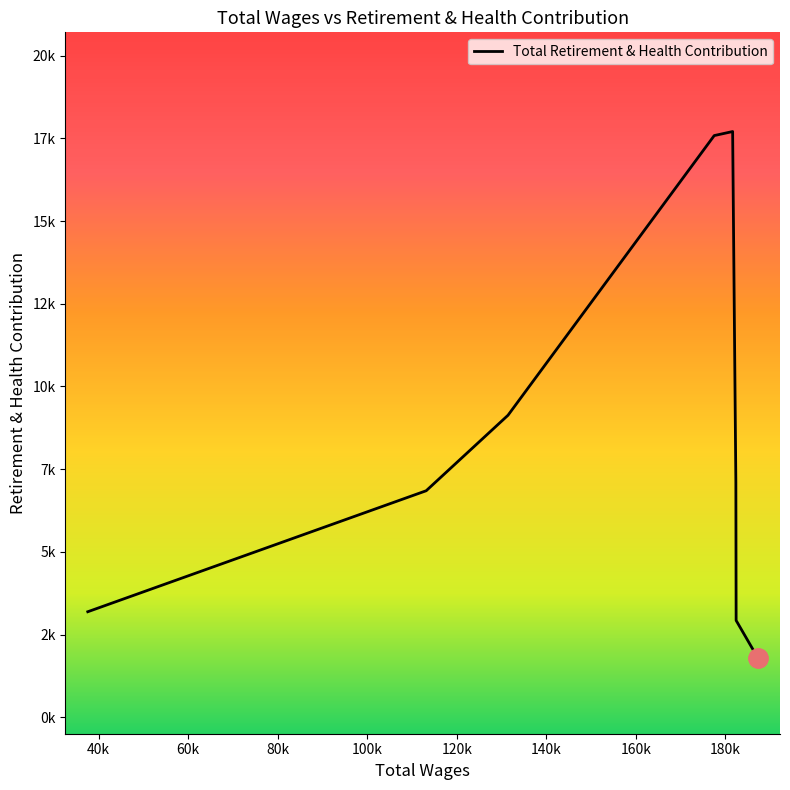

What is the difference between the second highest and second lowest values?

14784.0